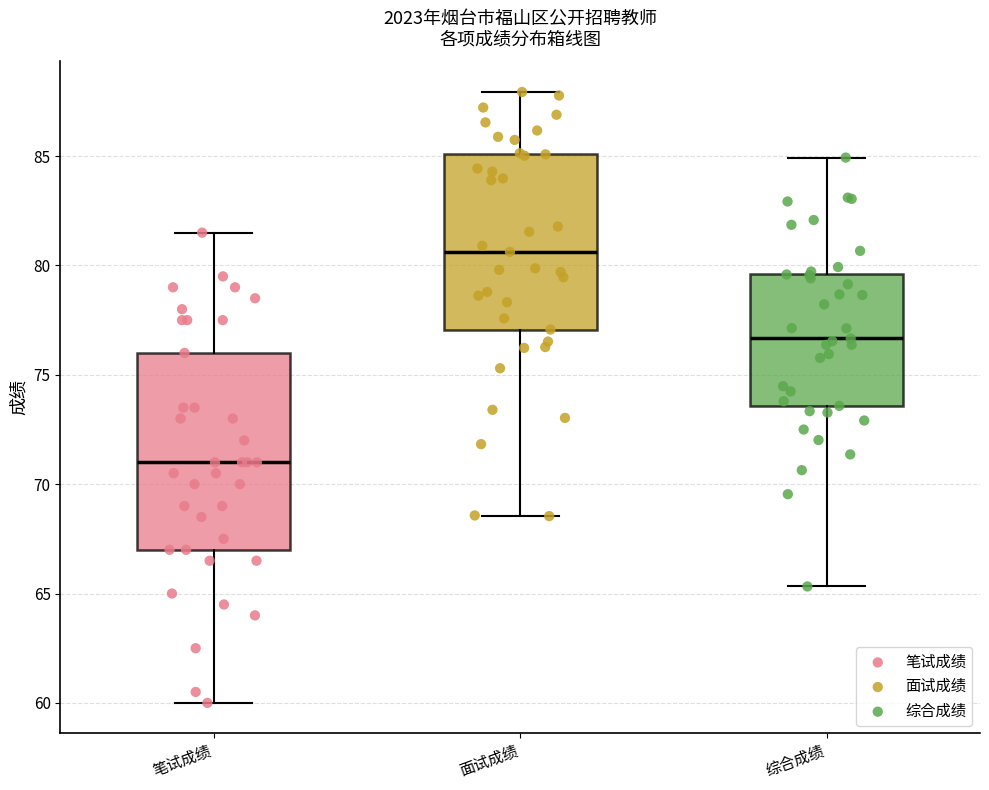

Which box's median line is the lowest?

笔试成绩